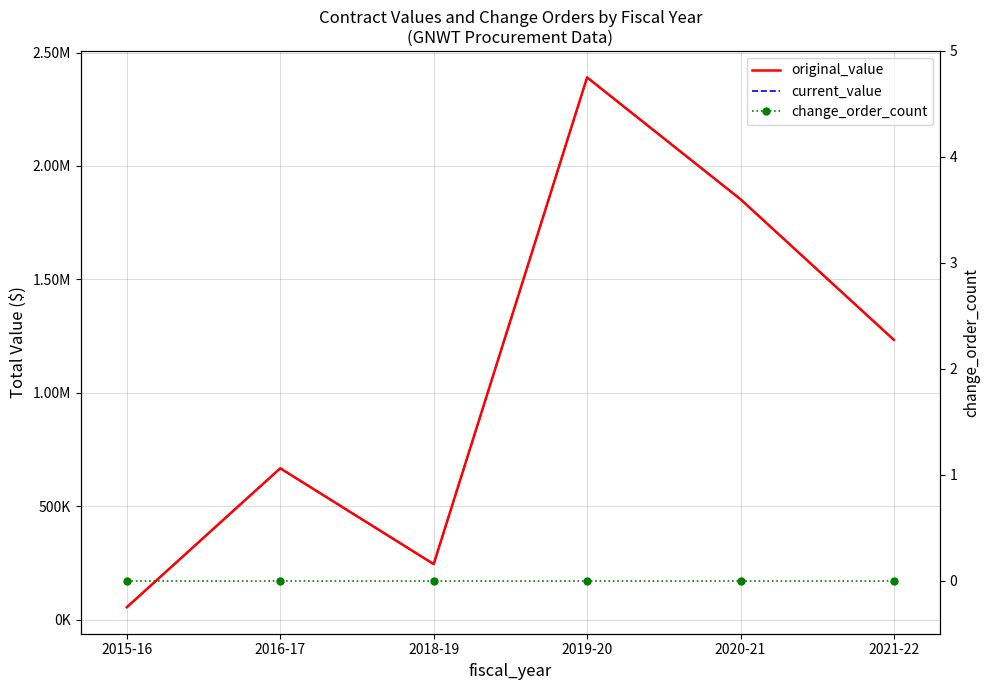

Rank the series at 2015-16 from lowest to highest value.

change_order_count, original_value, current_value